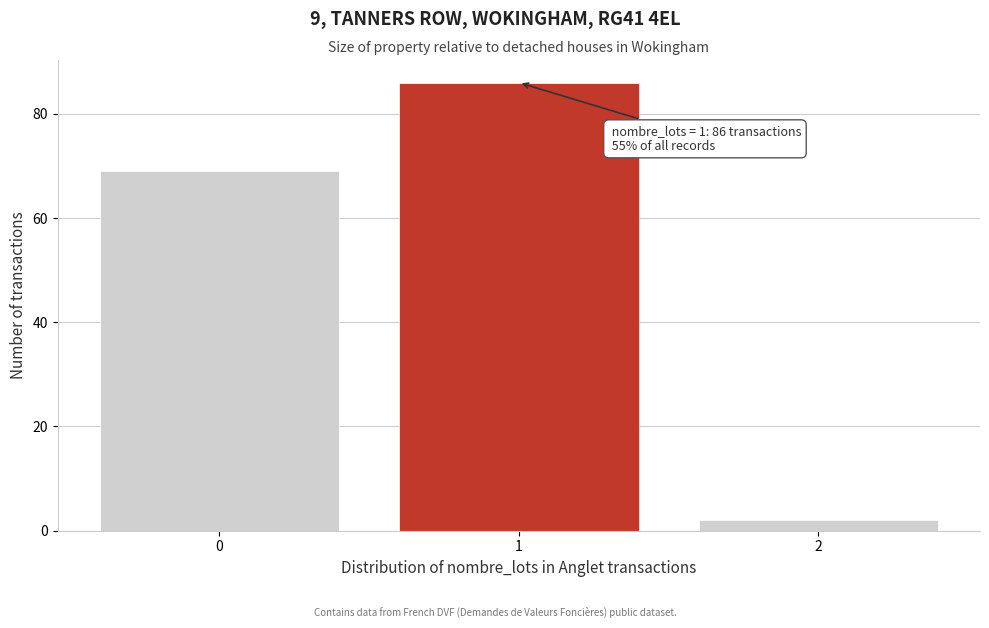

Reading left to right, what are all the values shown in this chart?

0=69	1=86	2=2